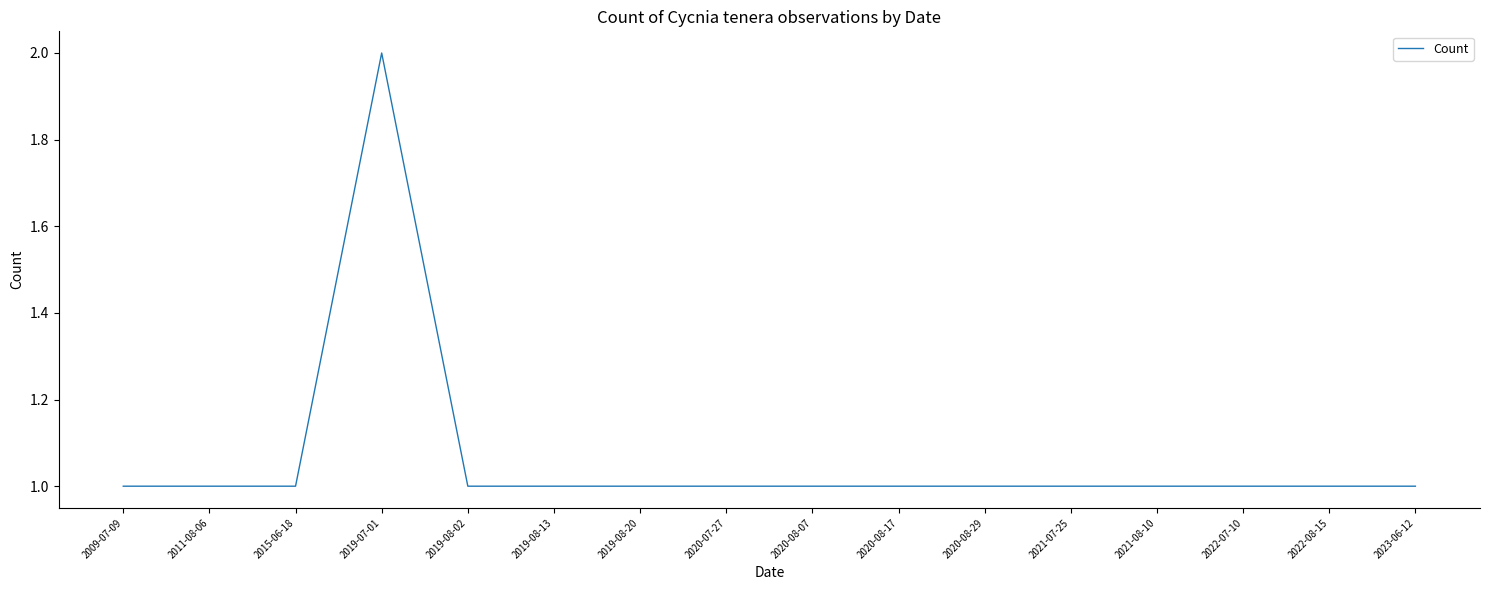

What is the change in value from 2015-06-18 to 2019-07-01?

+1